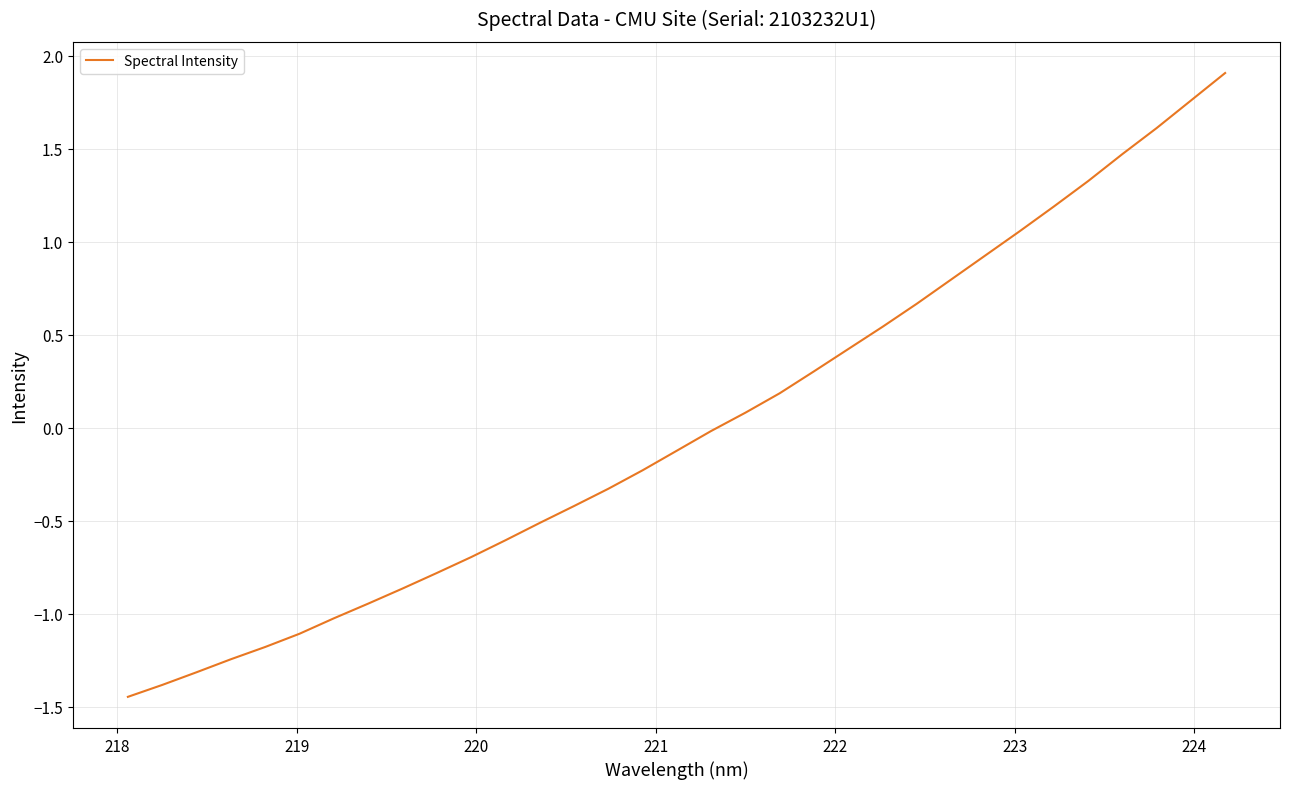

How many values exceed 0?

15